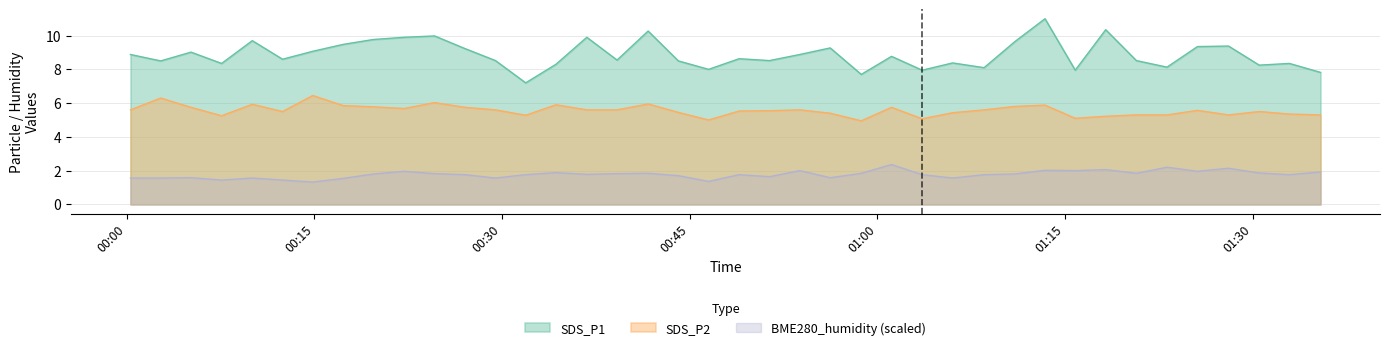

What is the maximum value shown in the chart?

11.0